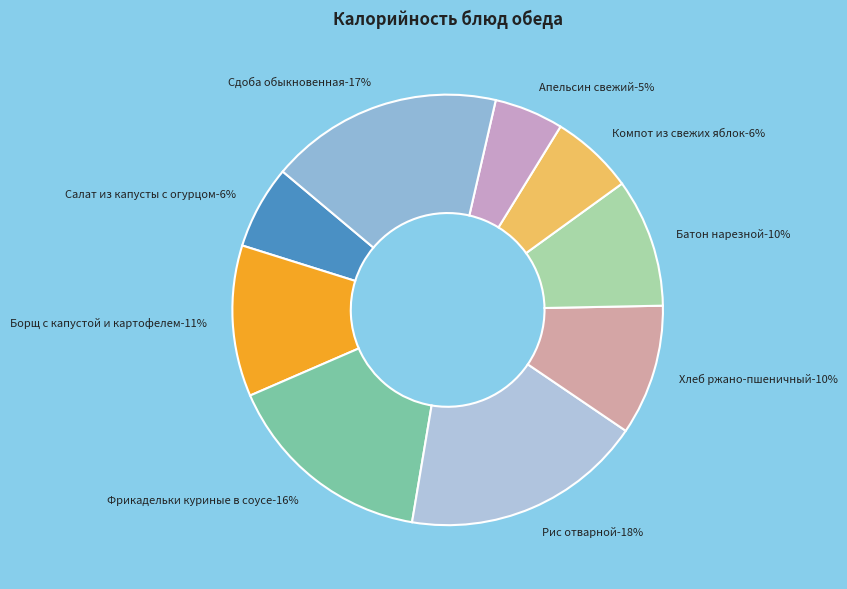

What is the largest slice in the pie chart?

Рис отварной